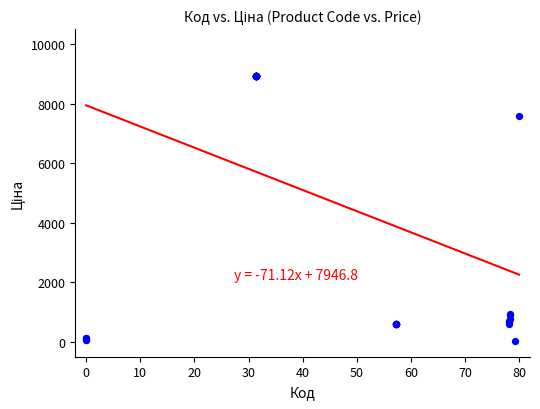

What Y value in the scatter plot is closest to 4483?

7596.5